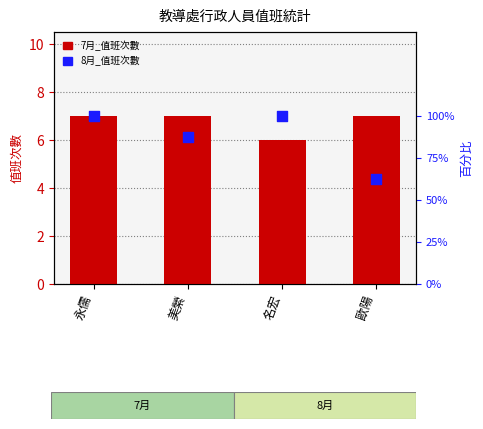

Which series has the widest spread of Y values?

8月_值班次數